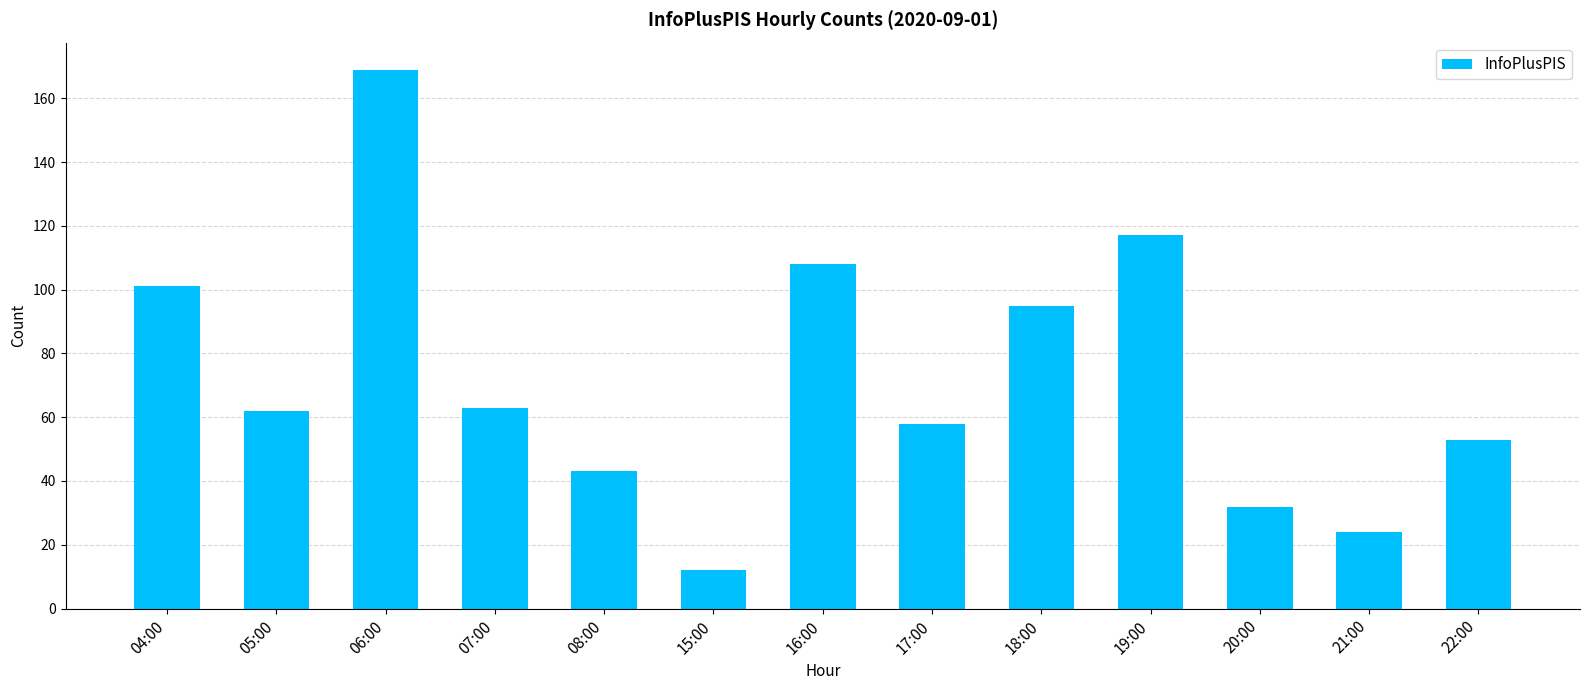

Reading left to right, extract all data points from this chart.

101	62	169	63	43	12	108	58	95	117	32	24	53